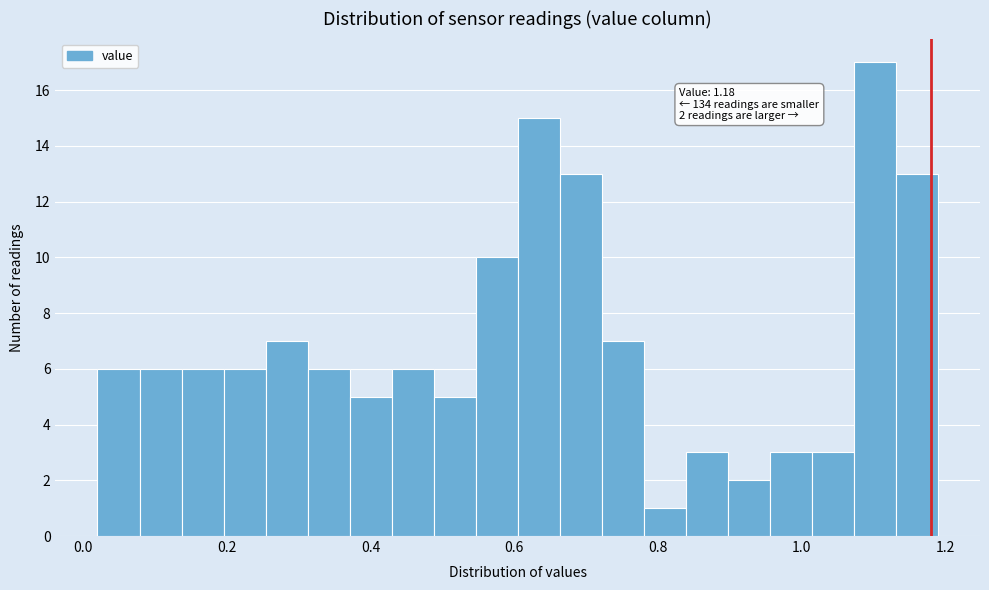

Read against the x-axis, roughly where is the centre of the tallest bar?

1.10